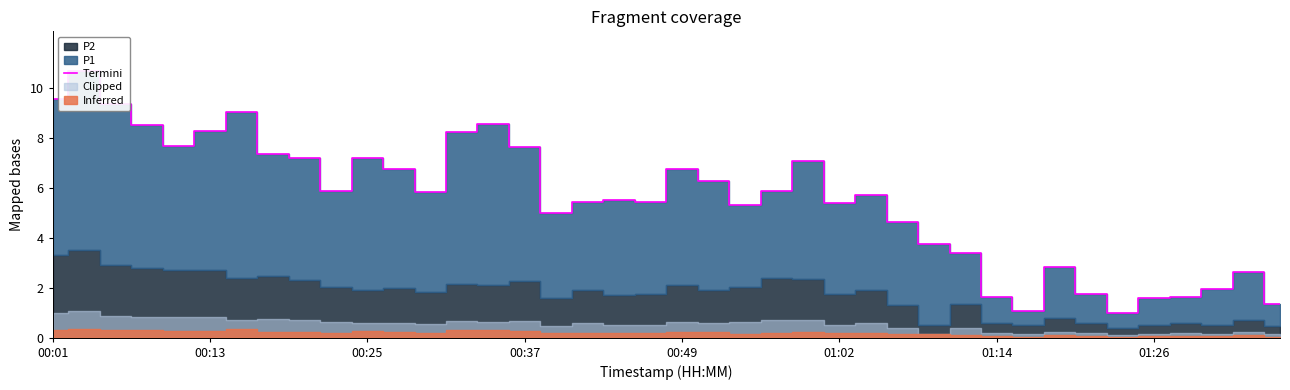

True or false: there are more than 0 points higher than both neighbors.

True